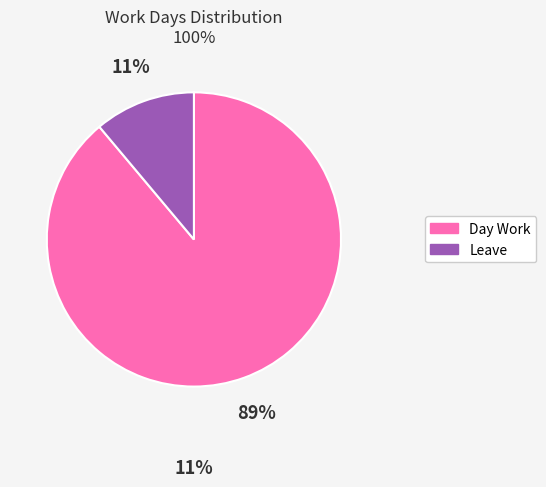

Is there any slice that represents more than half of the pie?

Yes